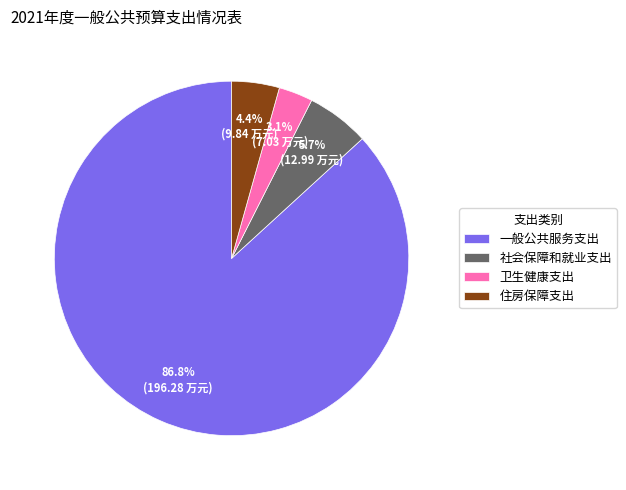

Approximately how many times larger is the value at 住房保障支出 compared to 卫生健康支出?

1.4